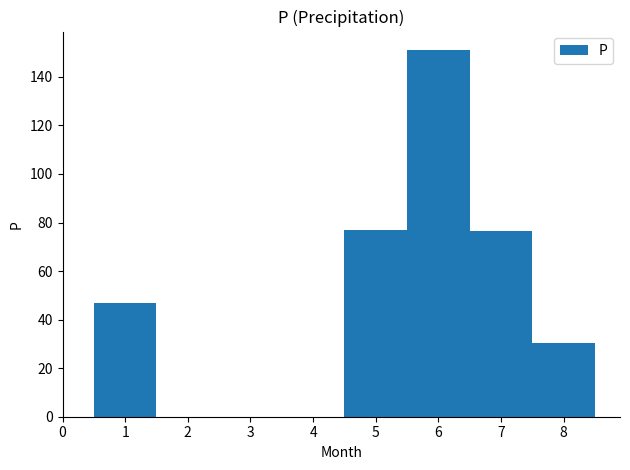

True or false: the data shows 76.9 at 5.

True